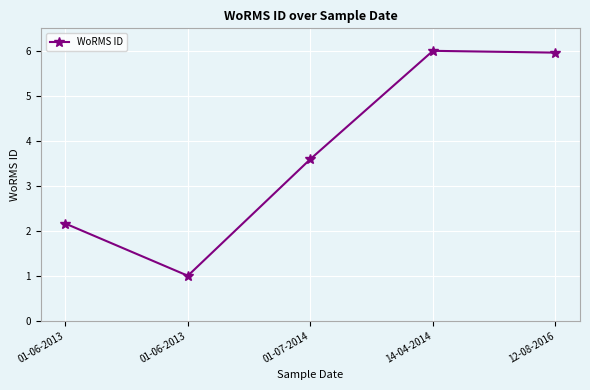

At which label does the data first exceed 3?

01-07-2014